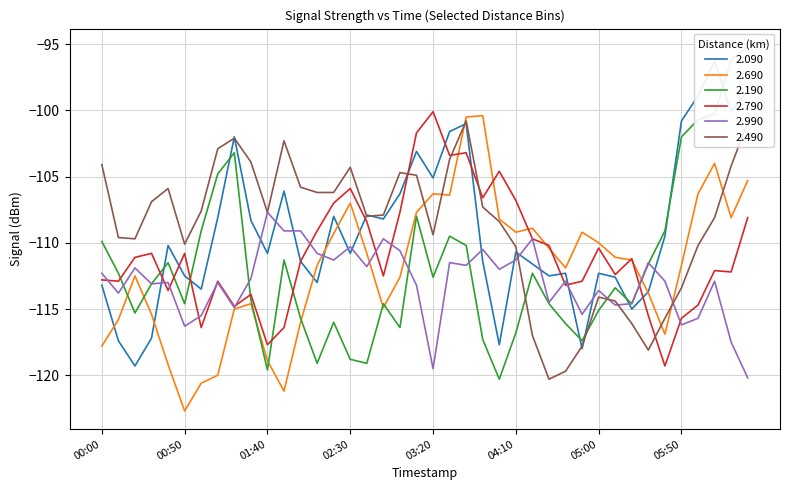

At which label does 2.690 reach its minimum?

00:50